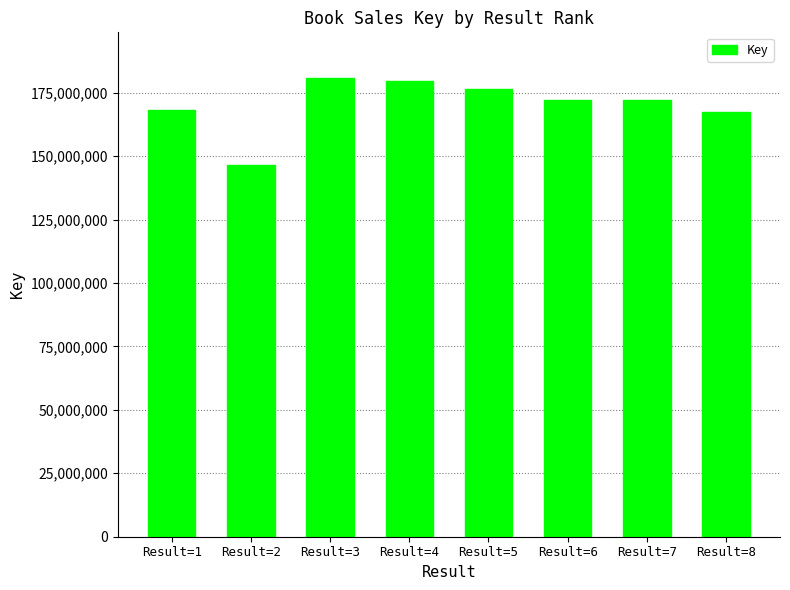

Is it true that the value at Result=8 is 227596413?

False